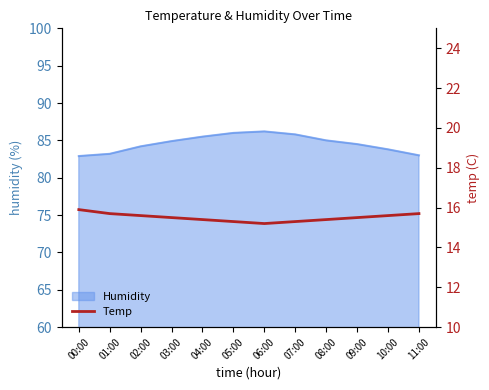

What is the label of the 3rd point from the left?

02:00